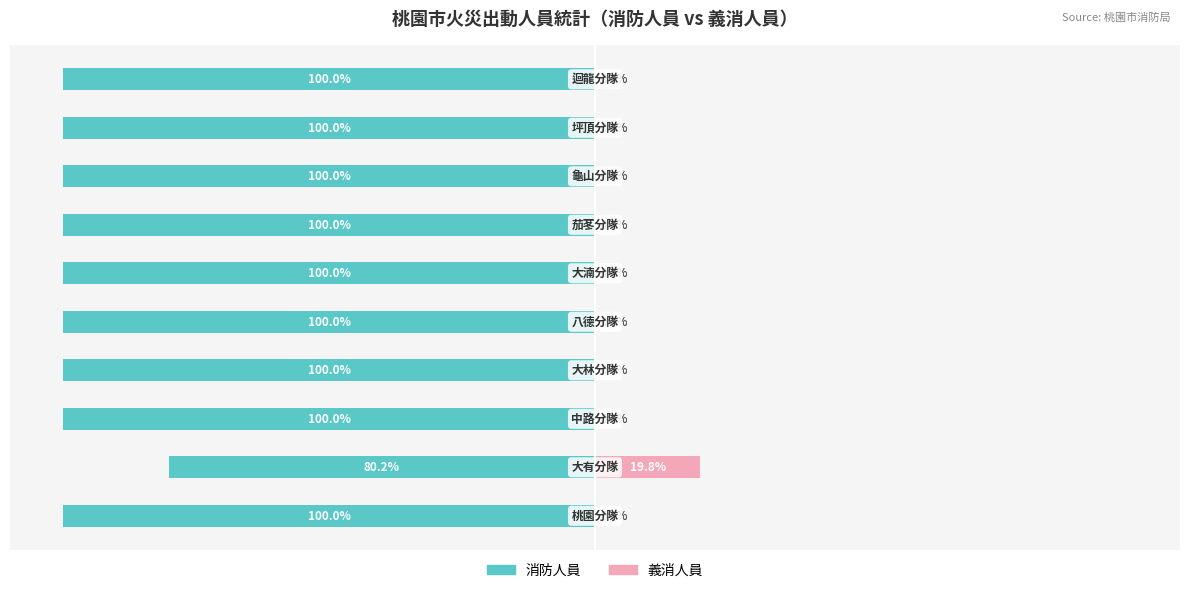

How many data points does each series have?

10